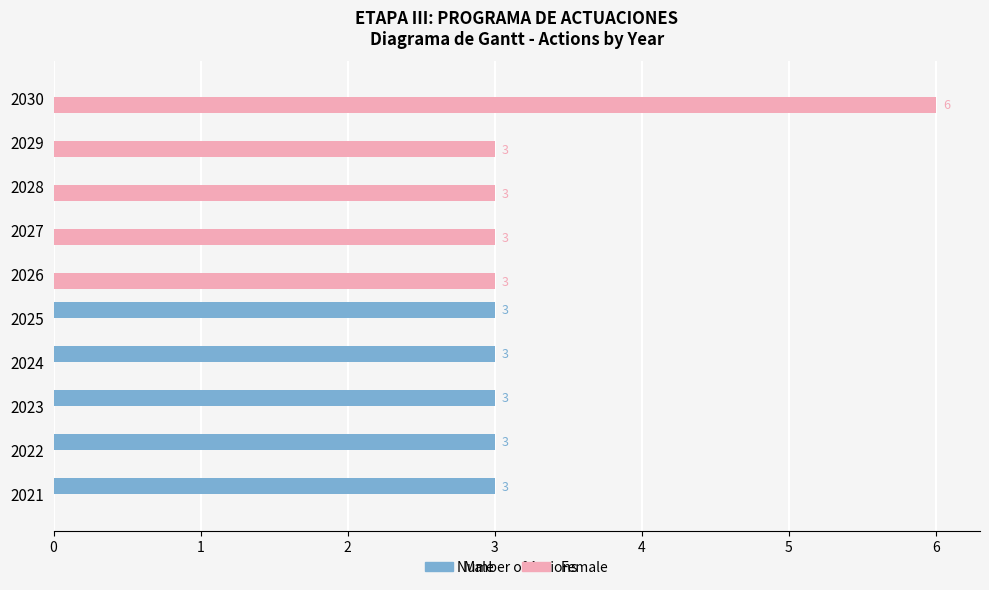

At which category is the sum across all series the highest?

2030